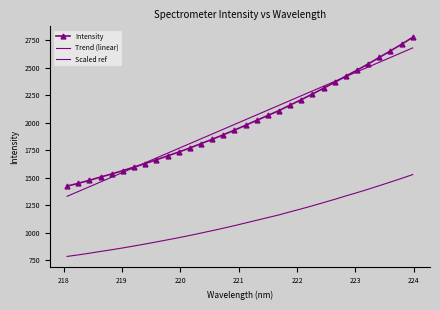

At how many categories does at least one series exceed 2310?

9